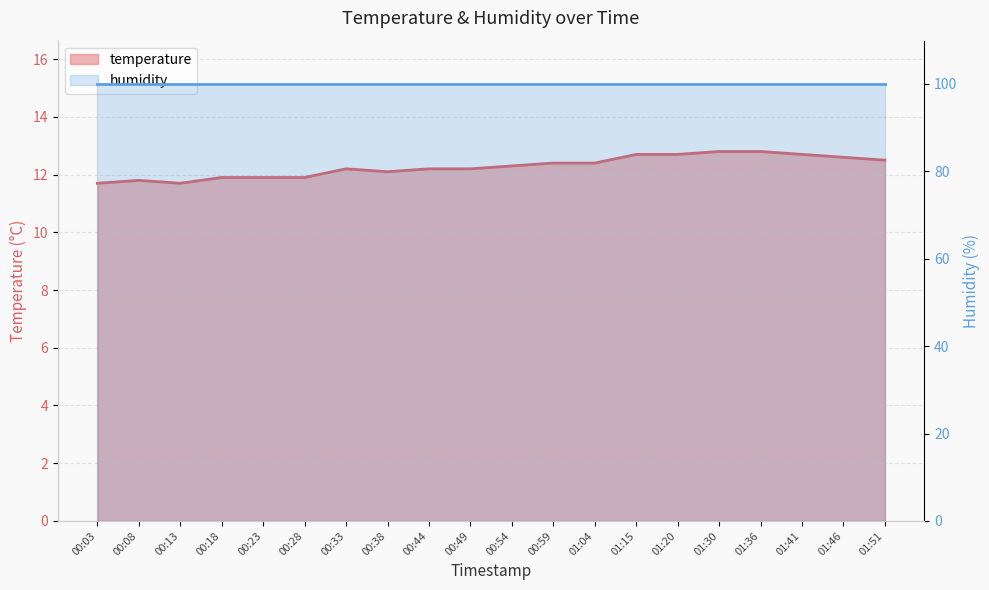

What position from the right is 00:49?

11